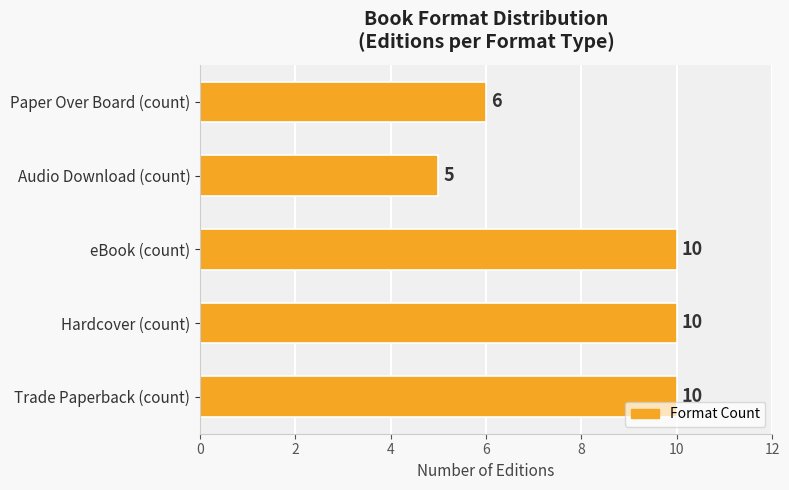

Is it true that the value at Audio Download (count) is 3?

False